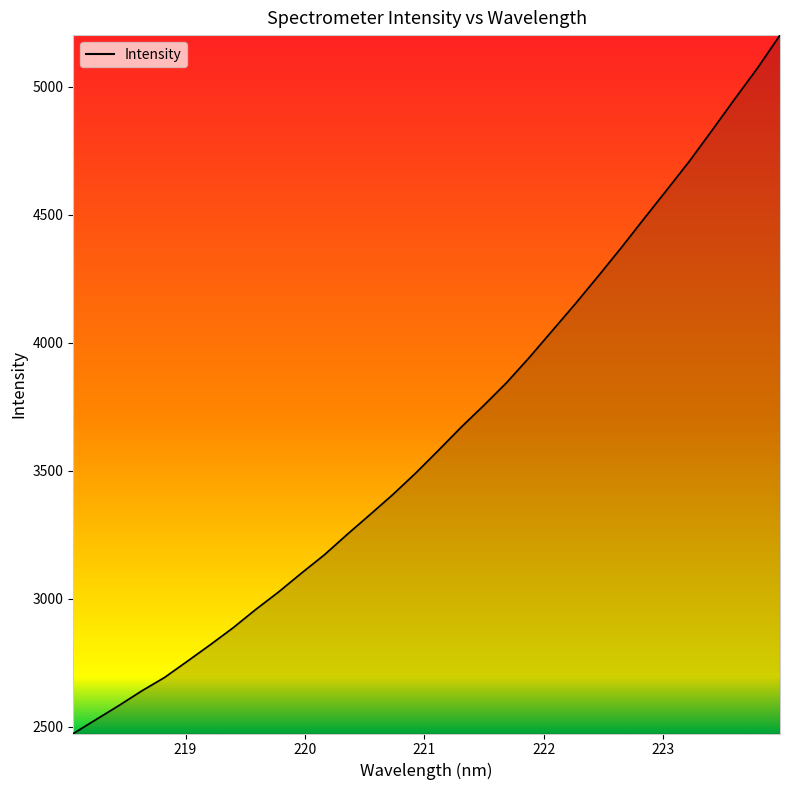

What is the minimum value shown in the chart?

2473.1